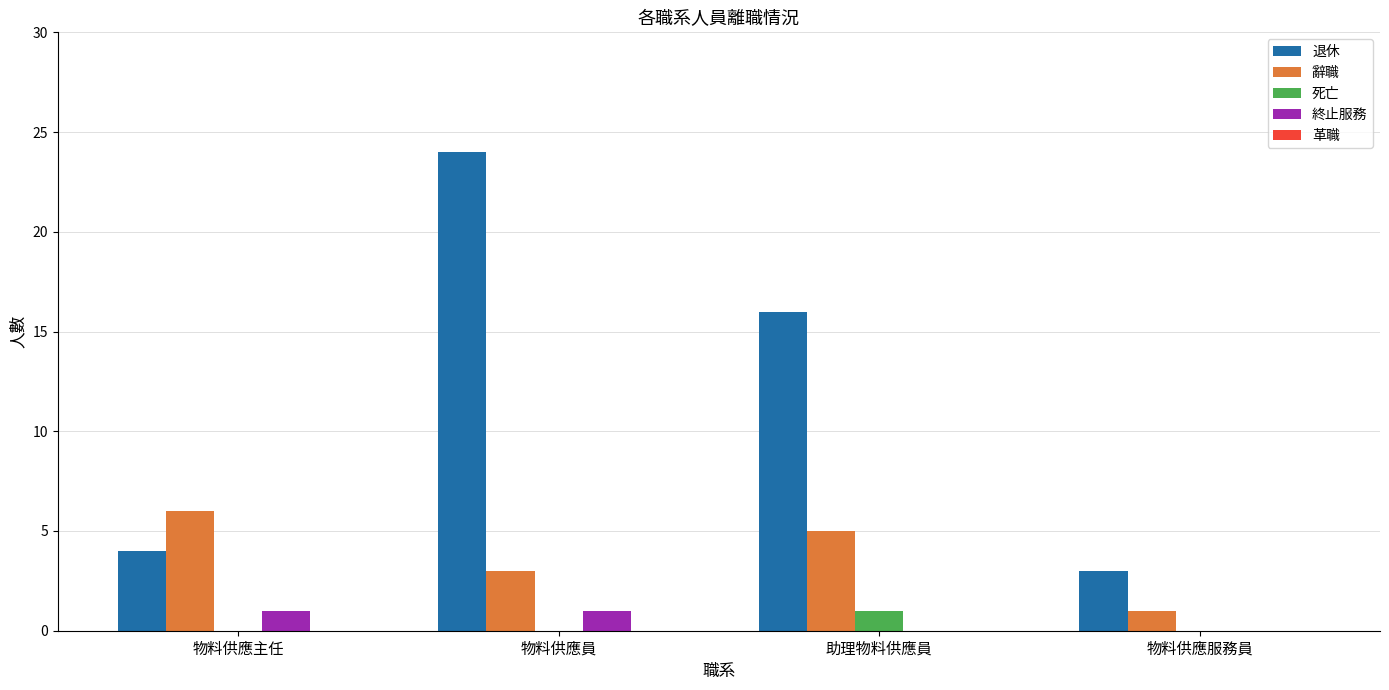

At which category is the sum across all series the highest?

物料供應員